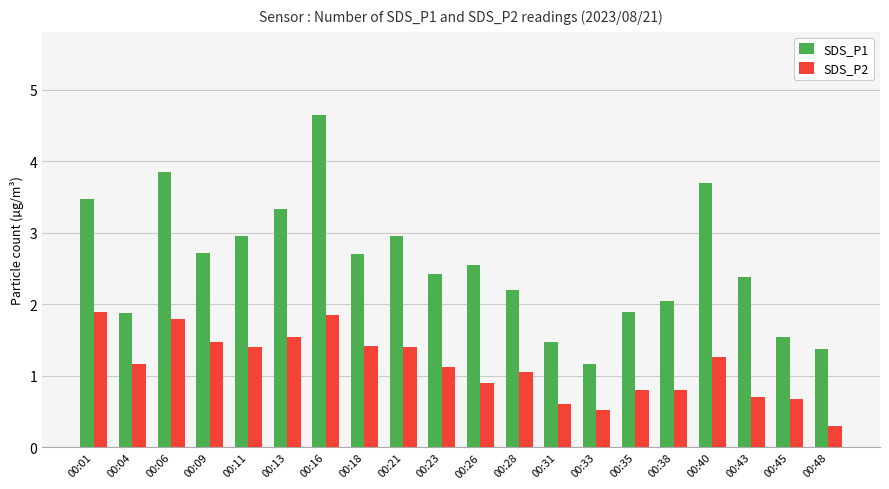

At which label is SDS_P2 closest to 1?

00:28